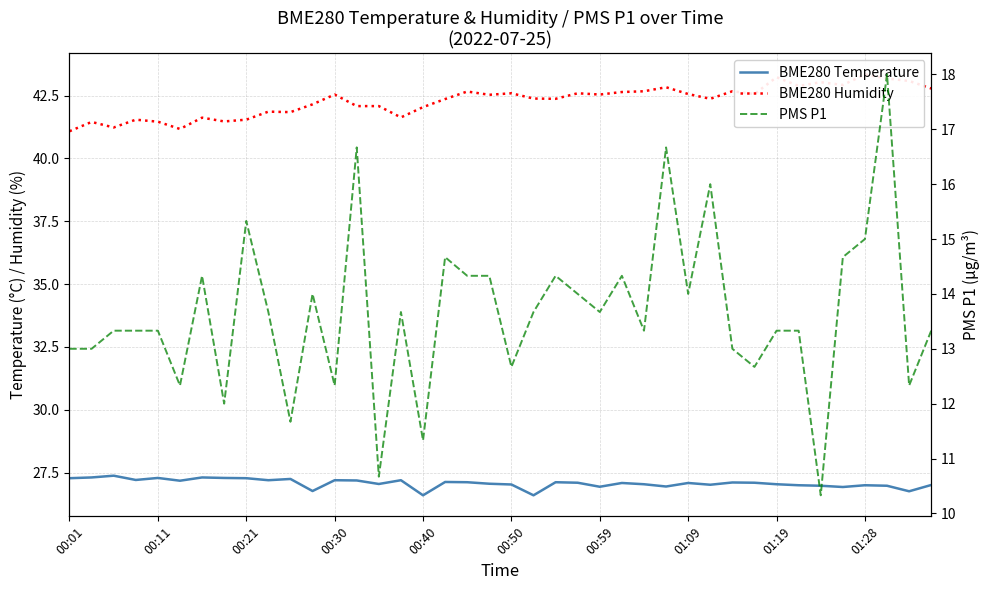

What is the sum of the BME280 Humidity values at 28 and 18?

85.2